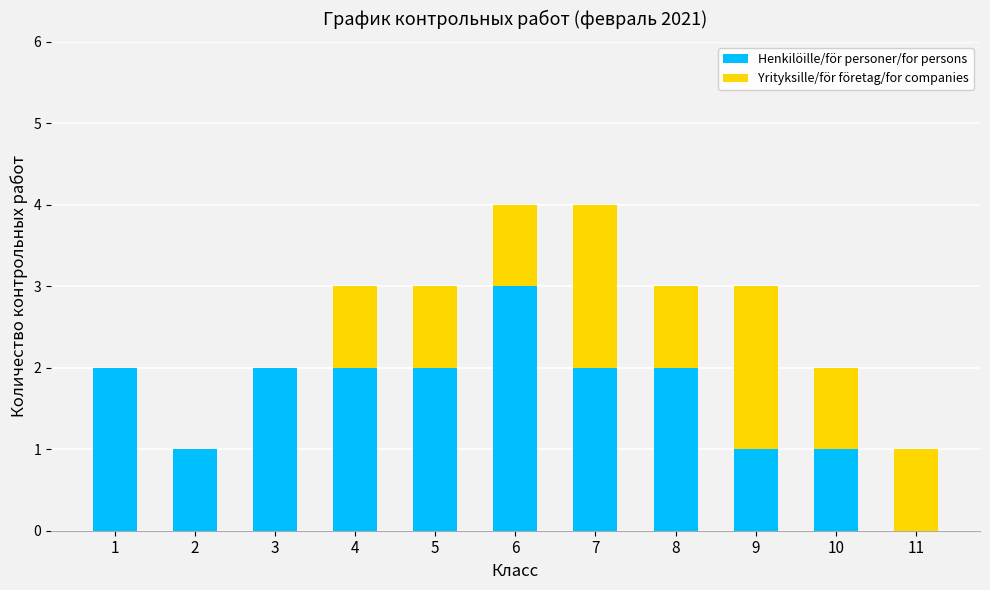

Is it true that Henkilöille/för personer/for persons equals 1 at 5?

False